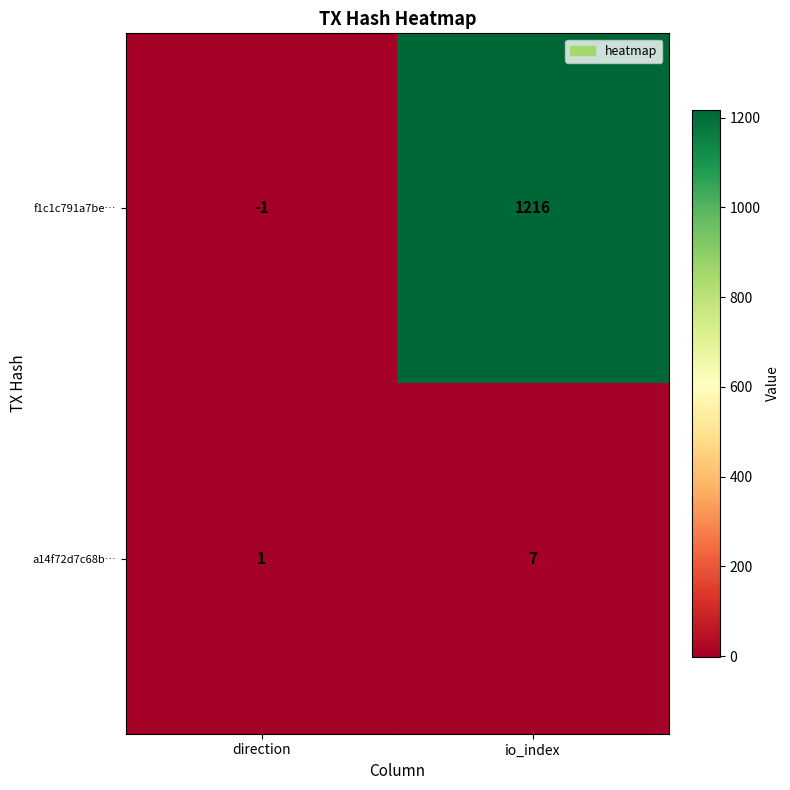

At how many categories does at least one series exceed 426?

1